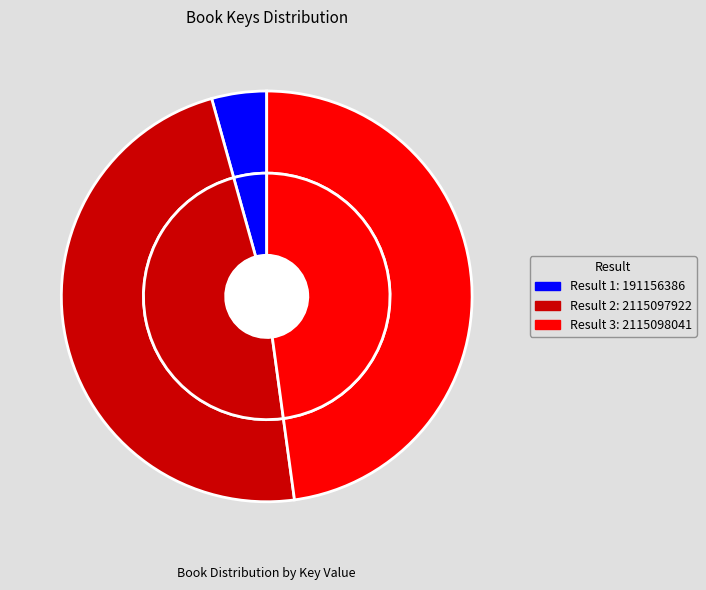

Which slice is the largest?

3